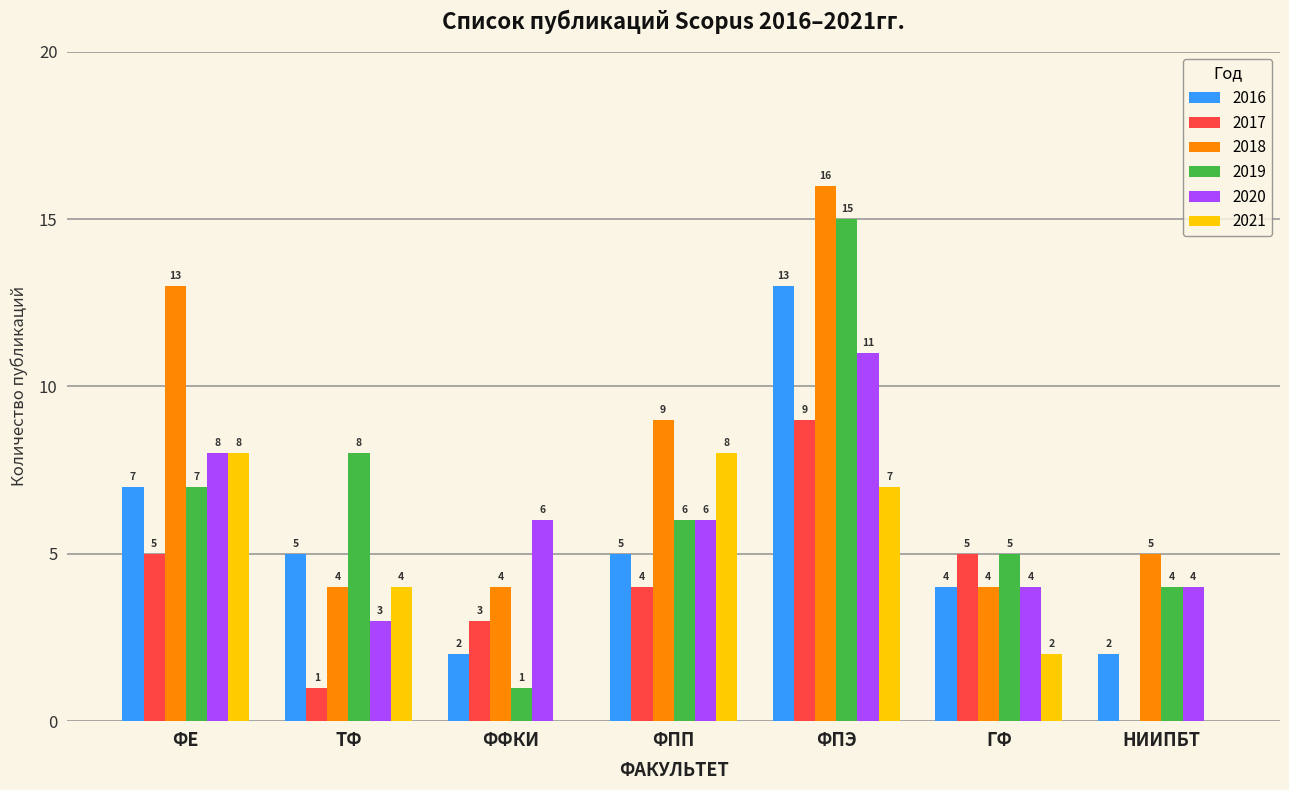

Read the 2020 value at ФФКИ.

6